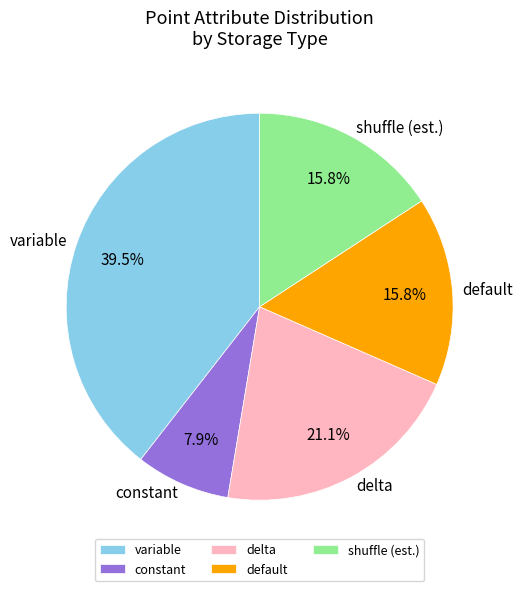

Which has a higher value, variable or default?

variable